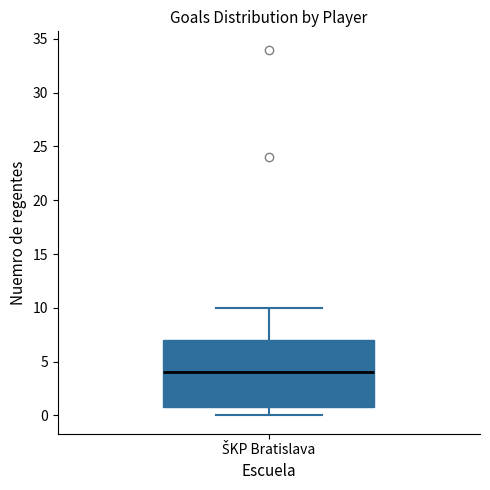

Where does the lower whisker of the box for ŠKP Bratislava end on the y-axis? The values are not printed on the chart, so give them approximately, as read against the axis.

0